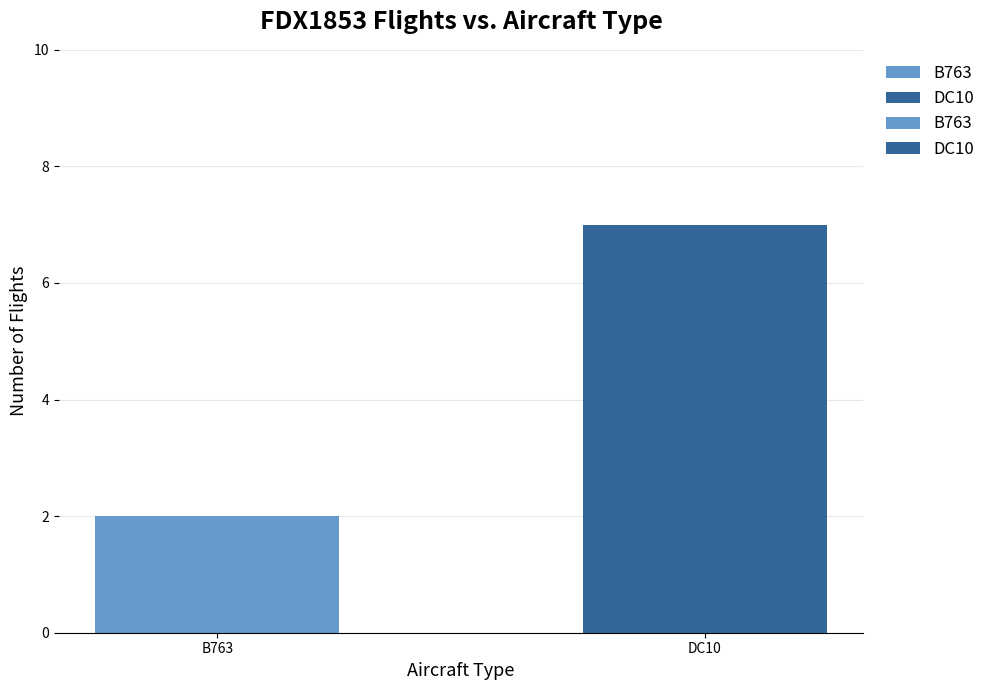

Which series changed the most between B763 and DC10?

DC10